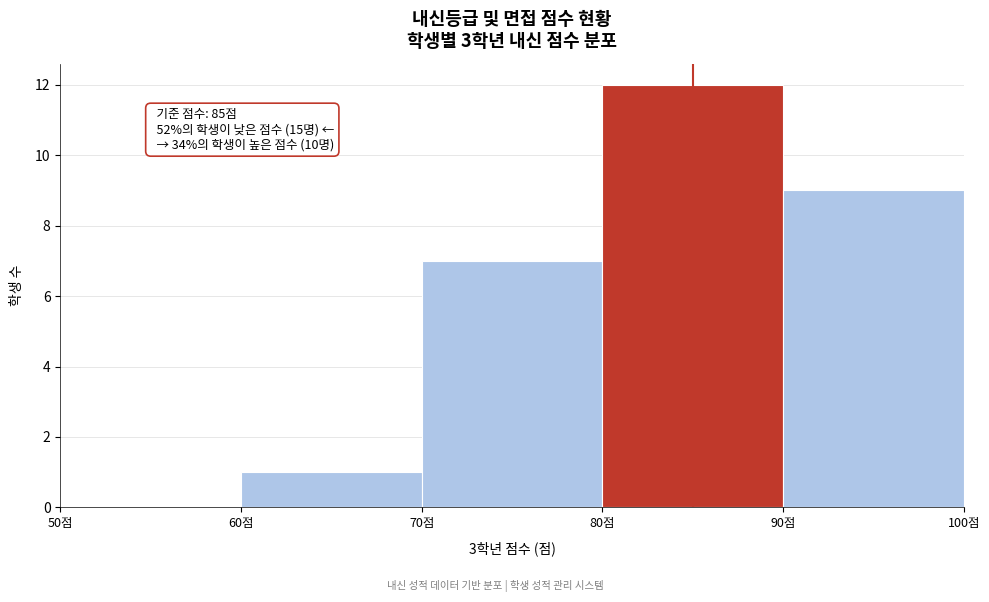

Which range on the x-axis has the tallest bar?

80 to 90